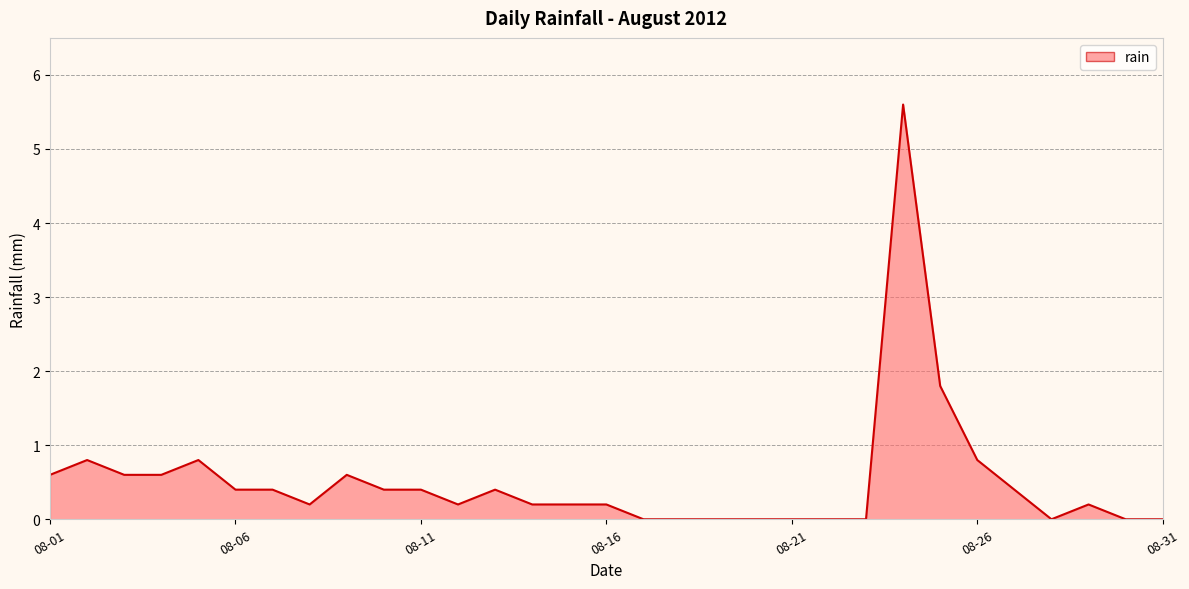

What is the difference between the maximum and minimum values?

5.6